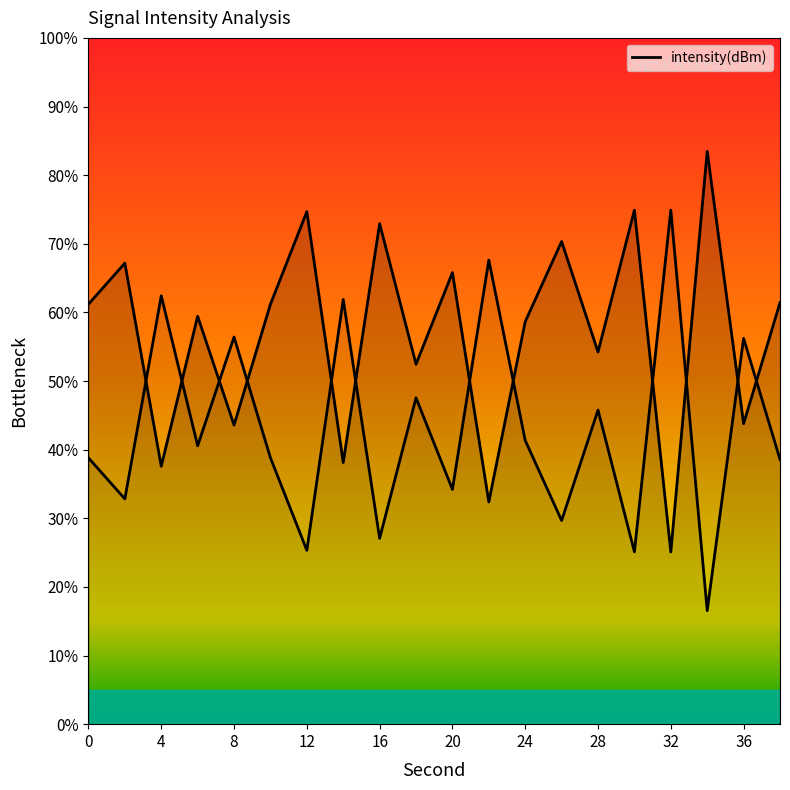

Approximately how many times larger is the value at 6 compared to 32?

2.4